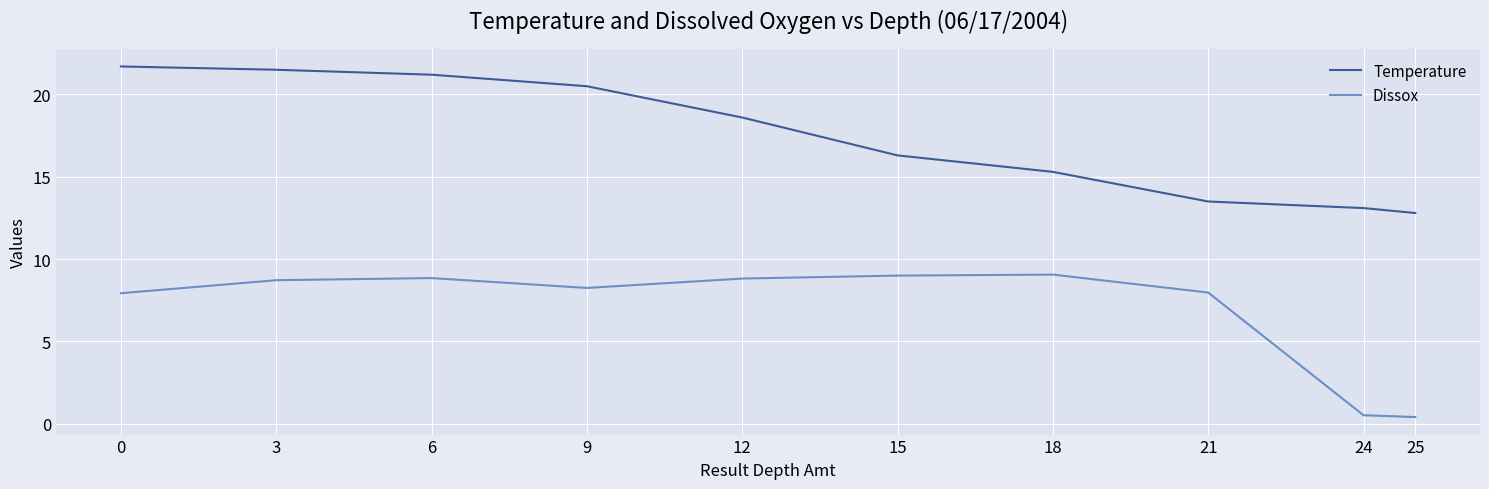

What is the sum of the Temperature values at 25 and 15?

29.1